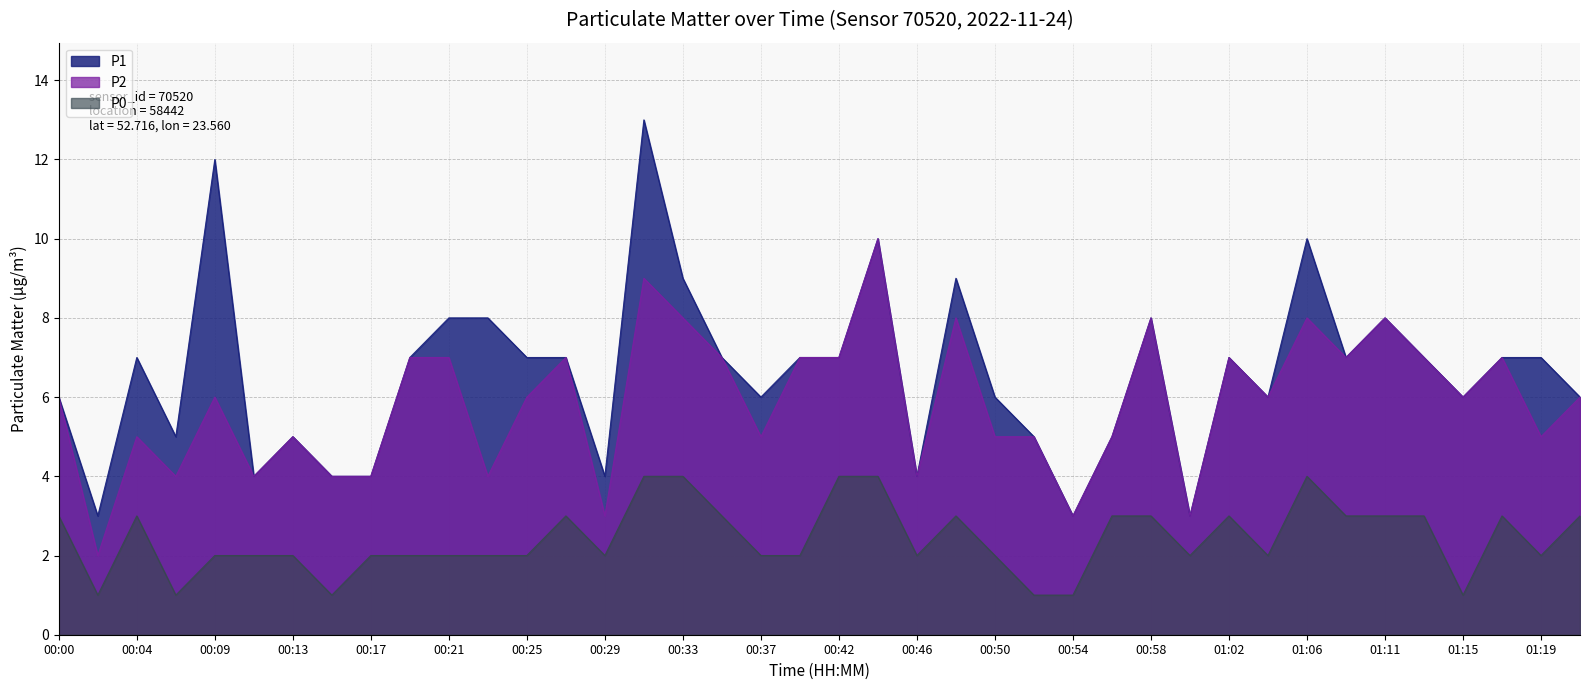

What is the difference between the second highest and second lowest values in the P1 series?

9